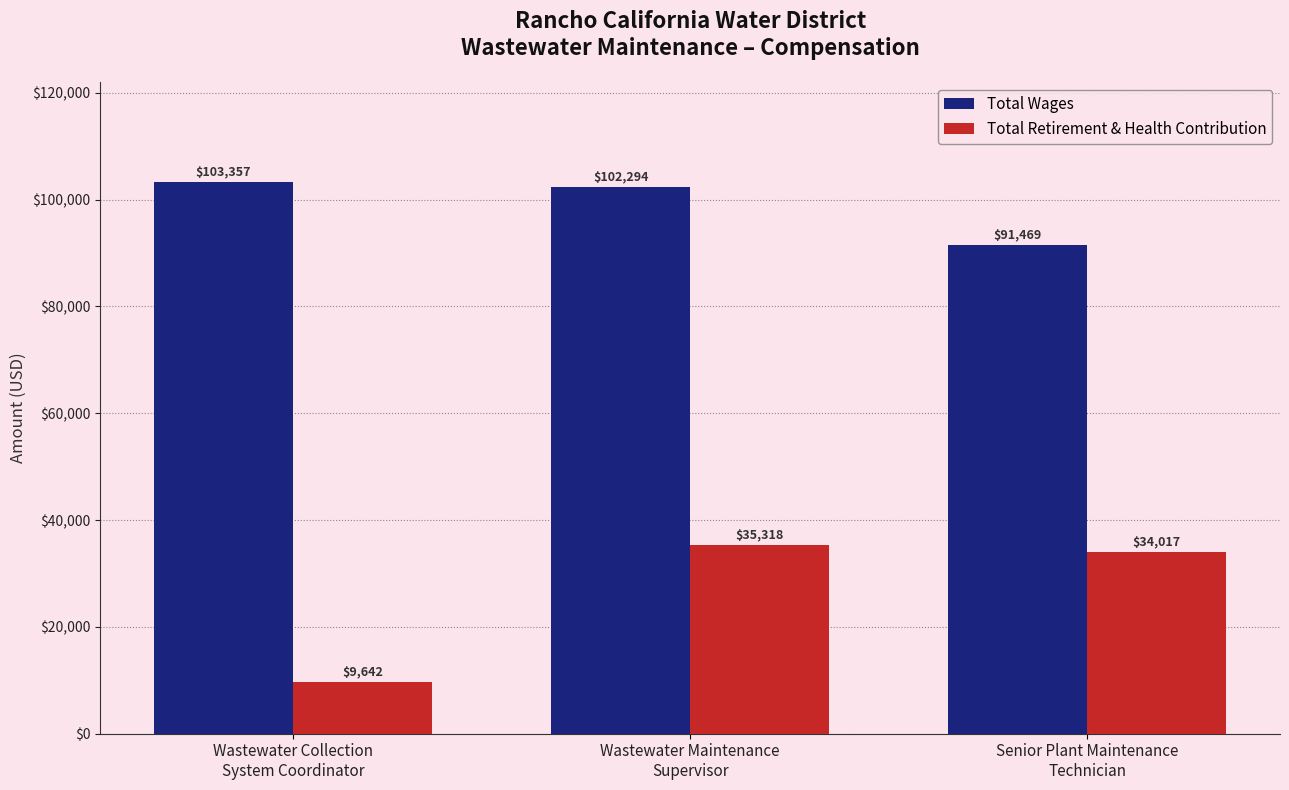

How many bars are there in total?

6